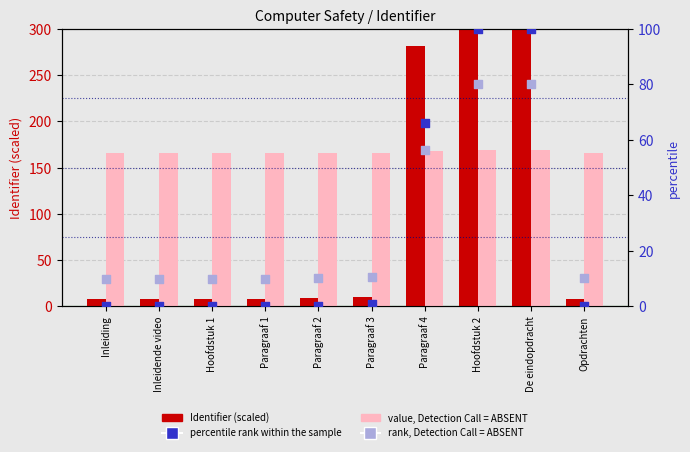

Which series has the widest spread of Y values?

Identifier (scaled)